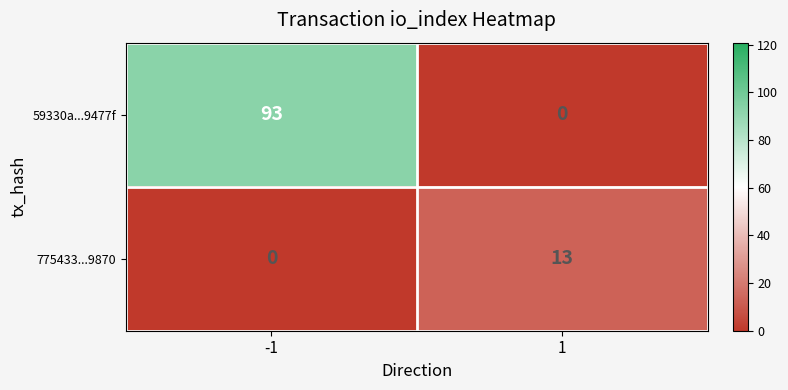

What is the sum of the 59330a...9477f values at -1 and 1?

93